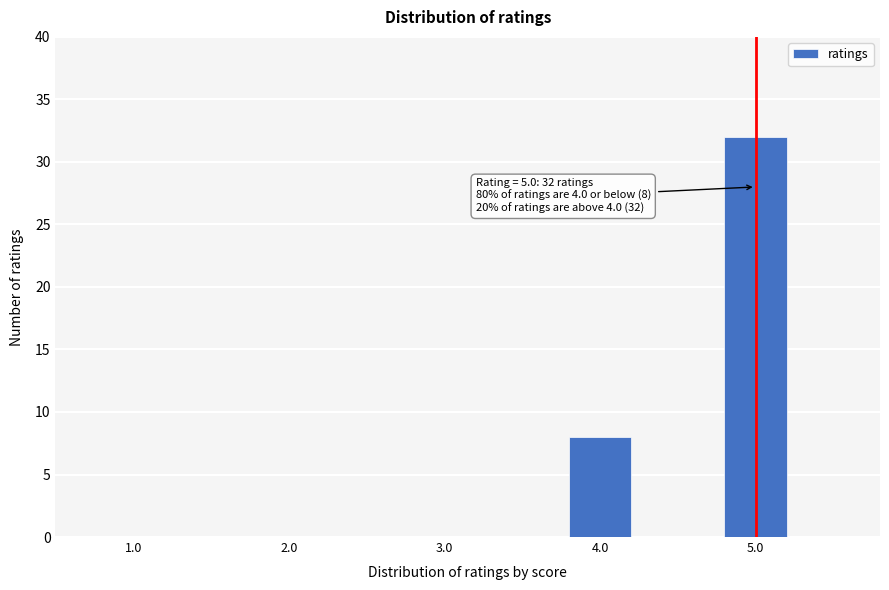

Reading left to right, transcribe all the data shown in this chart.

1.0=0	2.0=0	3.0=0	4.0=8	5.0=32